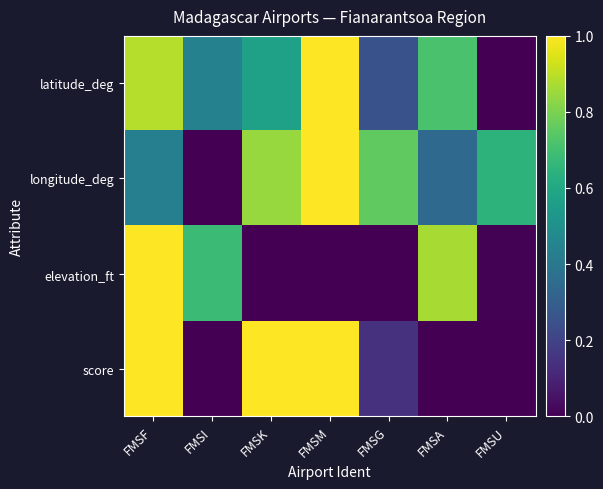

Which series has the widest spread of values?

latitude_deg